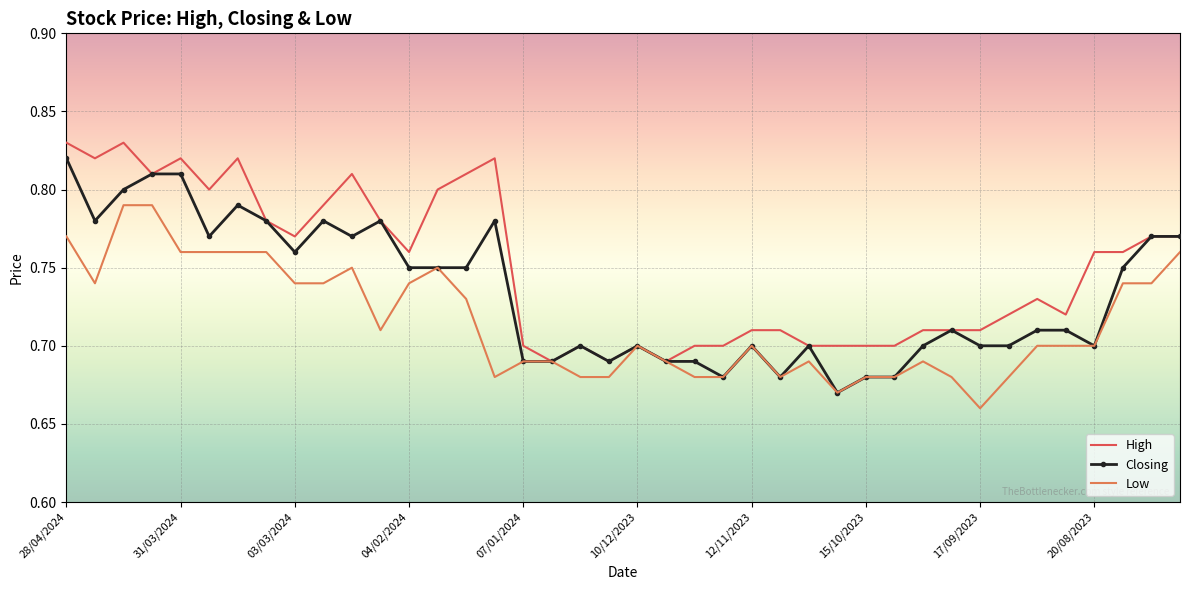

Rank the series by their average value, from highest to lowest.

High, Closing, Low